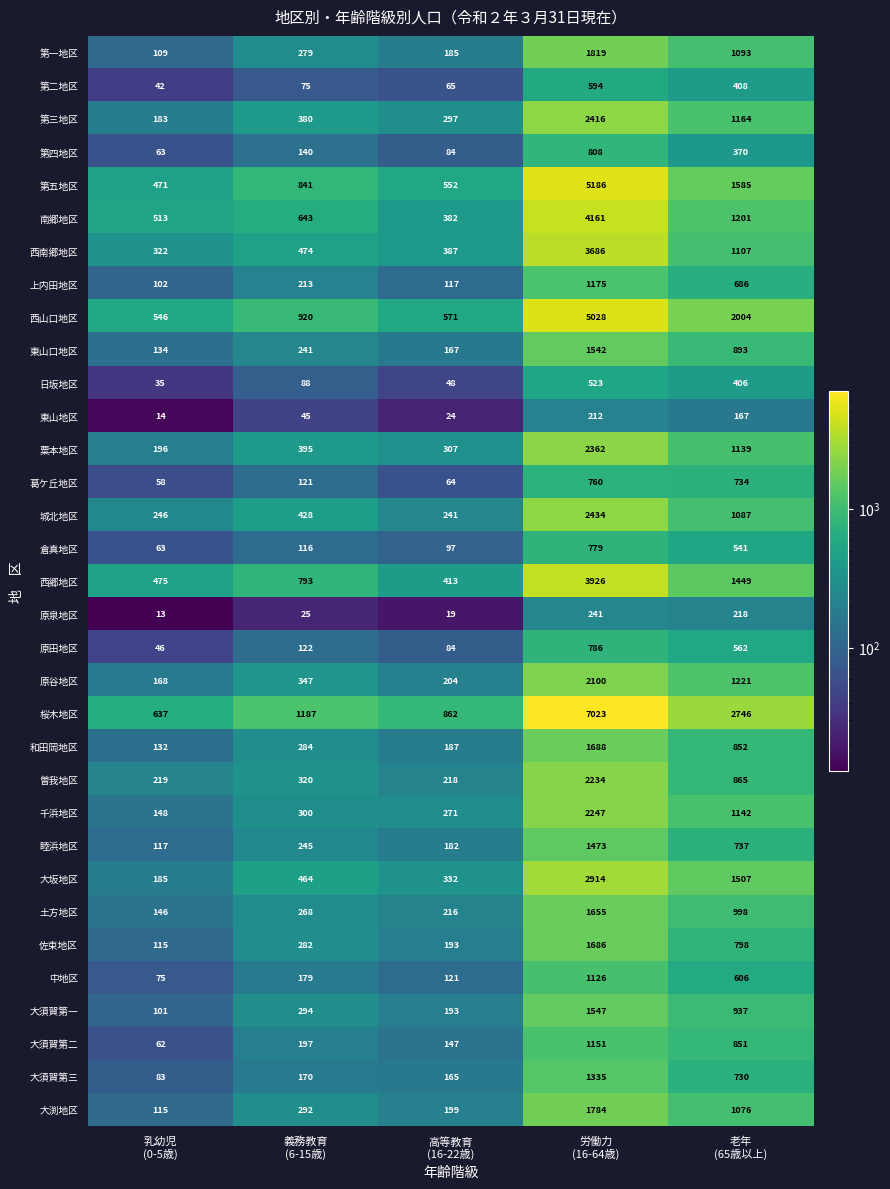

Which series has the largest total across all categories?

桜木地区